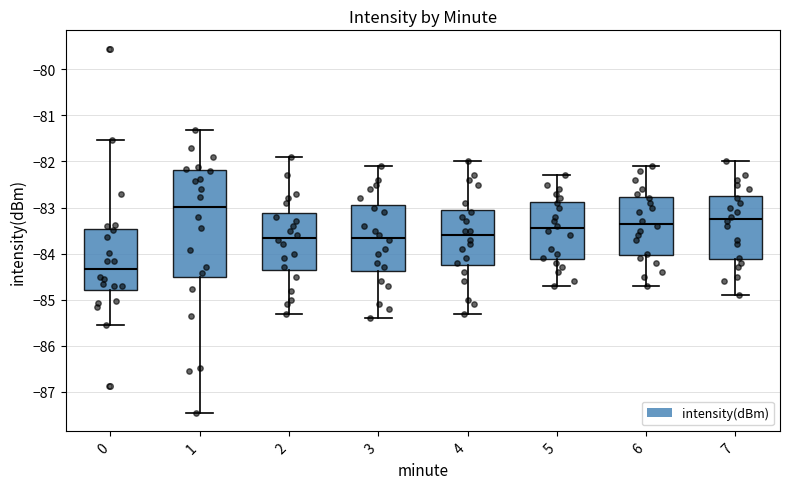

Reading left to right, read every box against the y-axis: the position of its median line, the range the box covers, and the ends of its whiskers. The values are not printed on the chart, so give them approximately, as read against the axis.

0: median -84.3, box -84.8 to -83.5, whiskers -85.5 to -81.5
1: median -83.0, box -84.5 to -82.2, whiskers -87.5 to -81.3
2: median -83.6, box -84.3 to -83.1, whiskers -85.3 to -81.9
3: median -83.6, box -84.4 to -82.9, whiskers -85.4 to -82.1
4: median -83.6, box -84.2 to -83.0, whiskers -85.3 to -82.0
5: median -83.4, box -84.1 to -82.9, whiskers -84.7 to -82.3
6: median -83.3, box -84.0 to -82.8, whiskers -84.7 to -82.1
7: median -83.2, box -84.1 to -82.7, whiskers -84.9 to -82.0